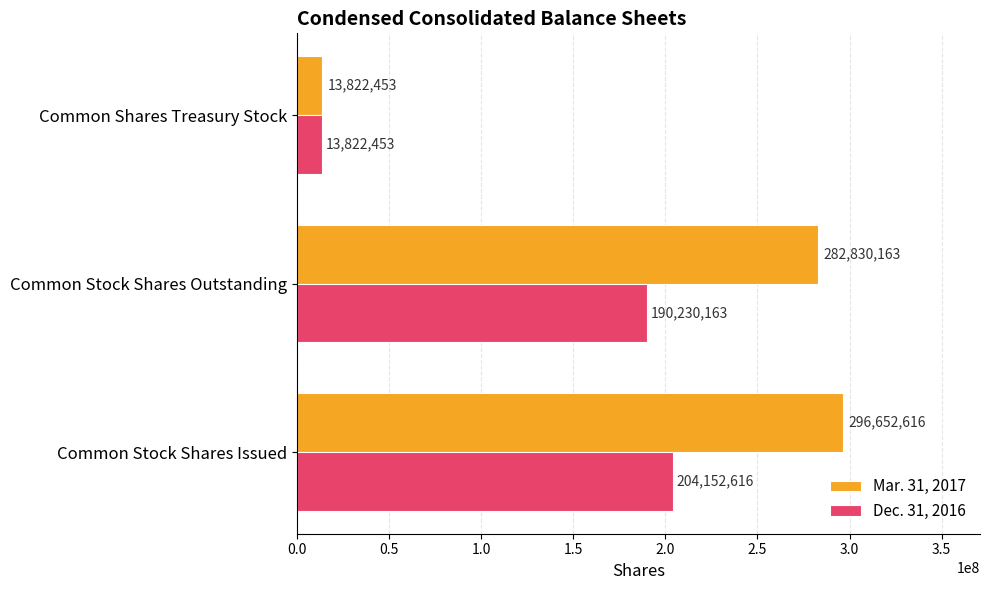

Which series has the widest spread of values?

Mar. 31, 2017